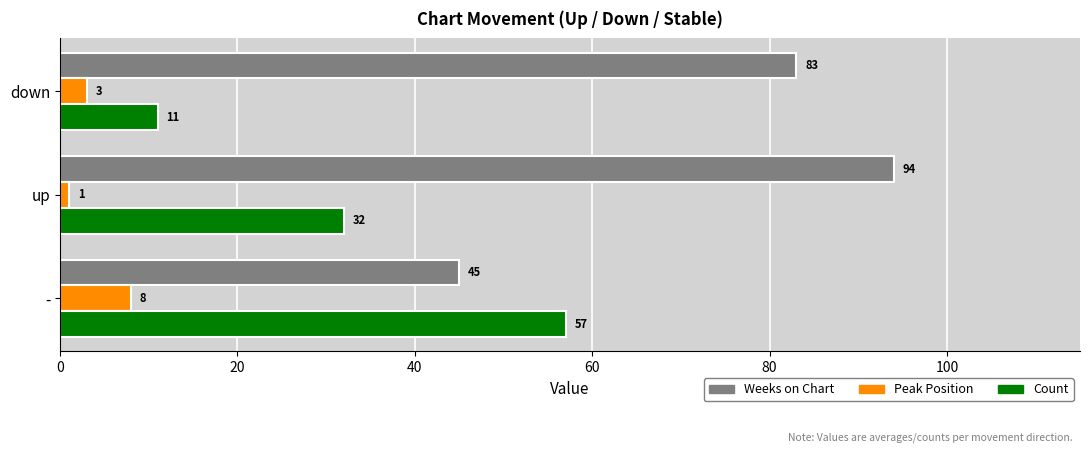

Rank the categories by Count value from lowest to highest.

down, up, -